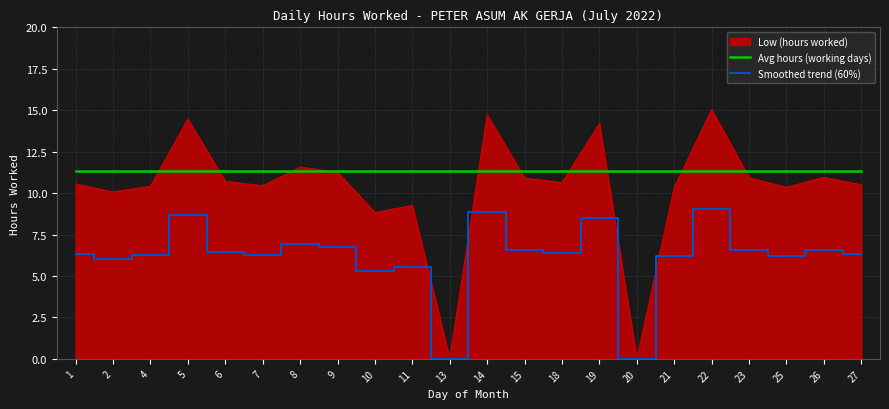

True or false: Smoothed trend (60%) and Avg hours (working days) cross at least once.

False